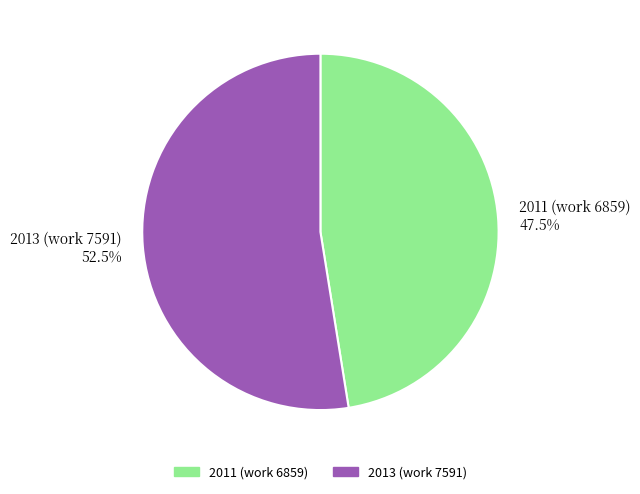

How many segments does this pie chart have?

2